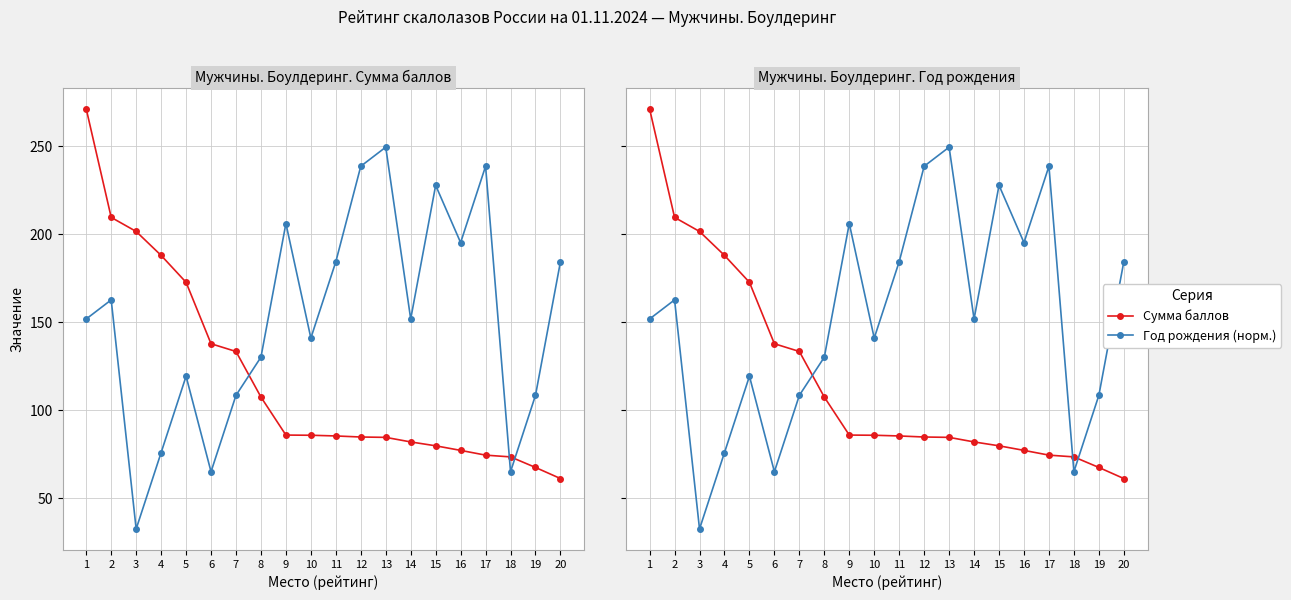

Does the chart display data point markers on the line(s)?

Yes